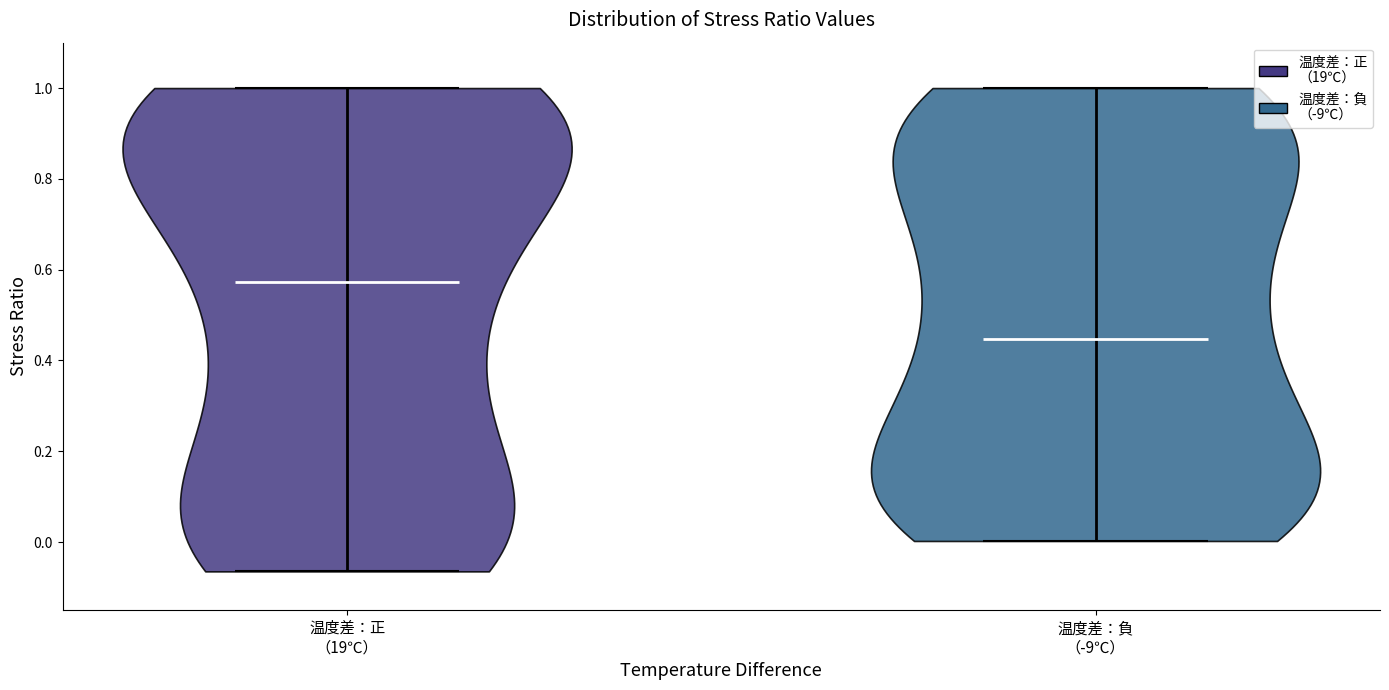

Reading left to right, read every violin against the y-axis: where its median line is, and the lowest and highest points it reaches. The values are not printed on the chart, so give them approximately, as read against the axis.

温度差：正 （19℃）: median line 0.58, lowest point -0.06, highest point 1.00
温度差：負 （-9℃）: median line 0.44, lowest point 0.00, highest point 1.00